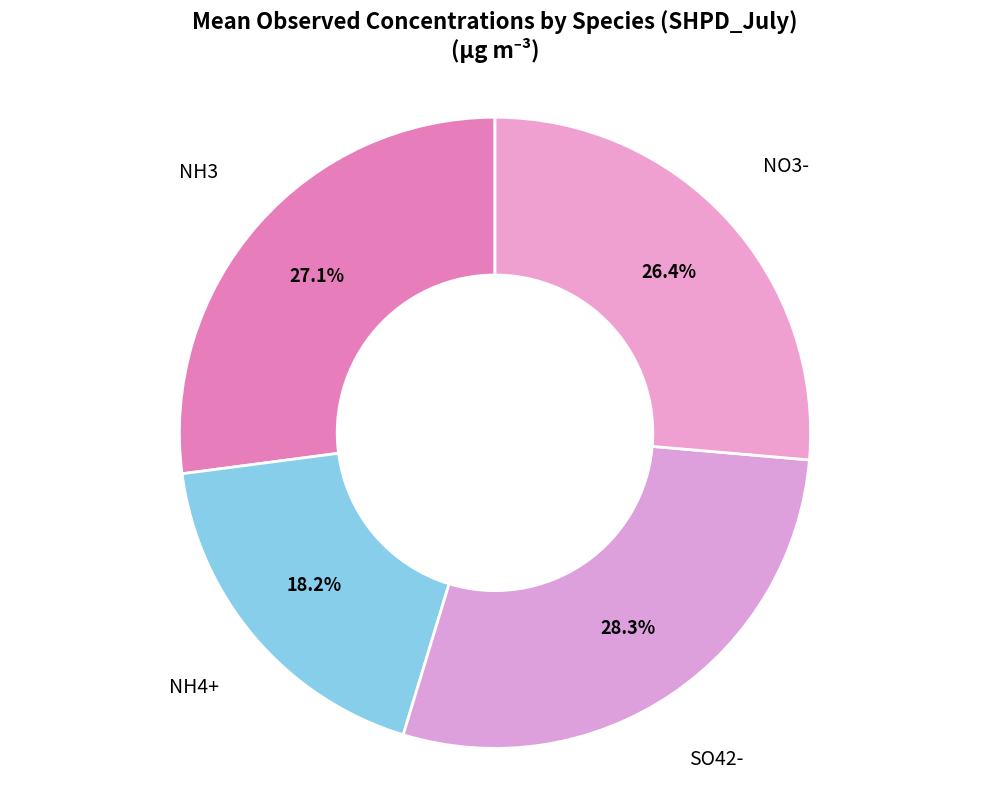

Is there a majority slice in this chart?

No